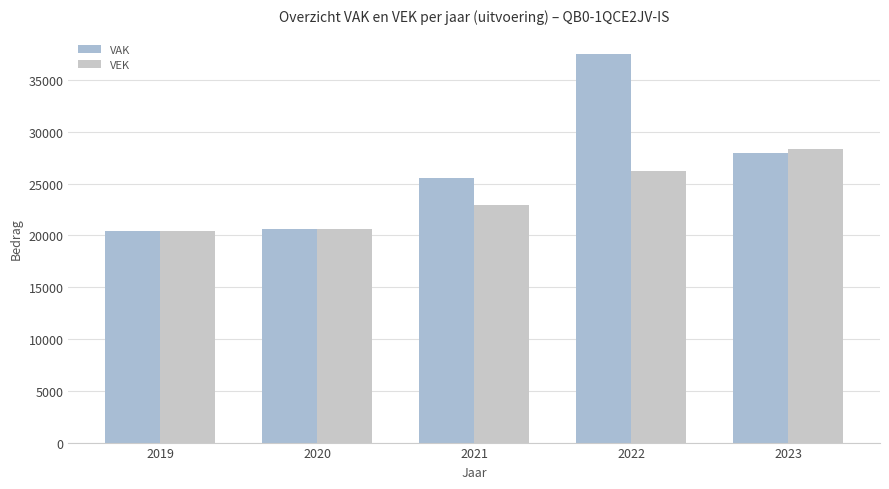

Are the bars grouped side by side (vs. stacked)?

Yes